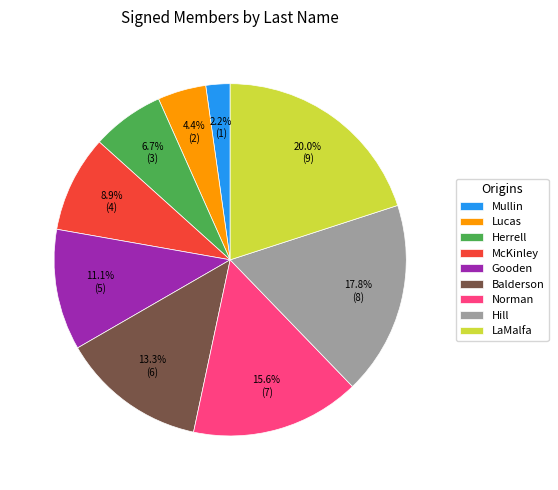

What is the largest slice in the pie chart?

LaMalfa